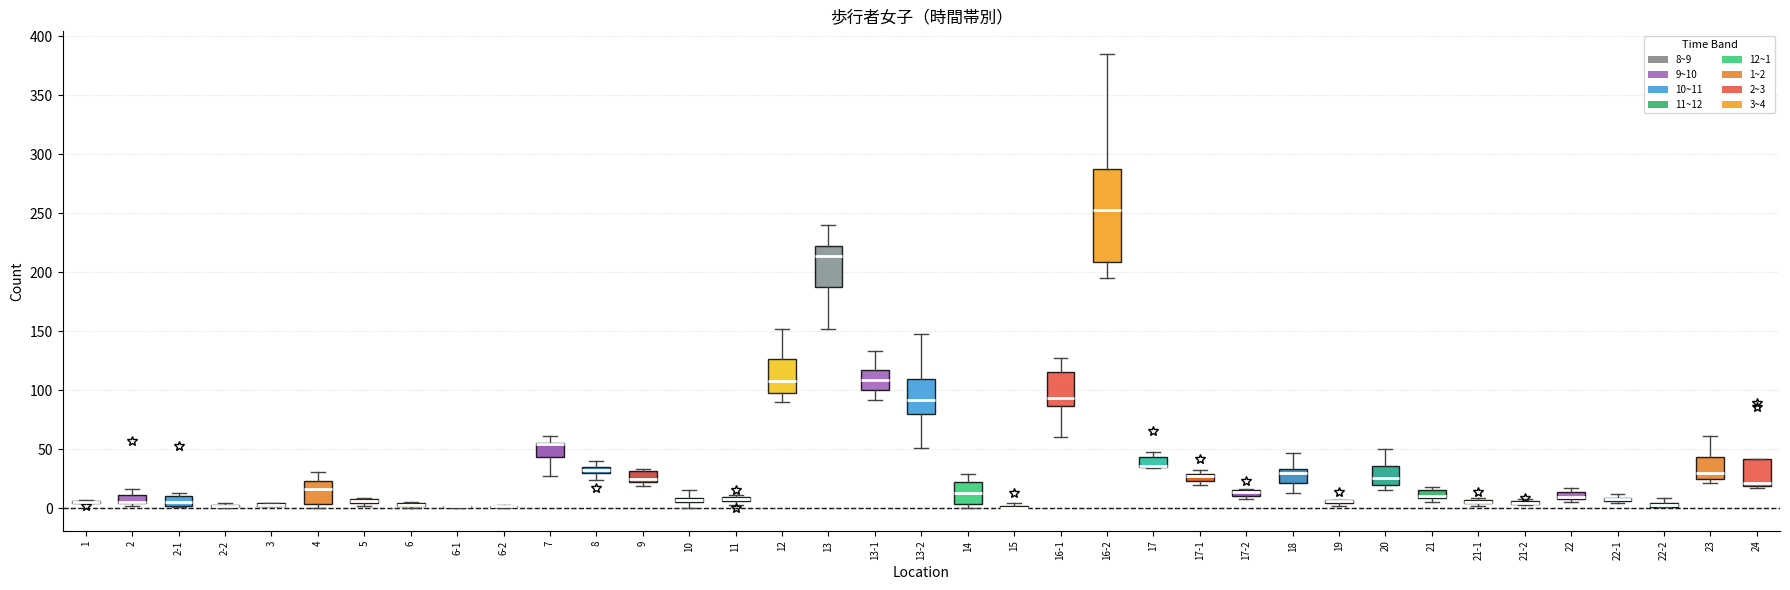

Which box is the tallest, from its lower edge to its upper edge?

16-2